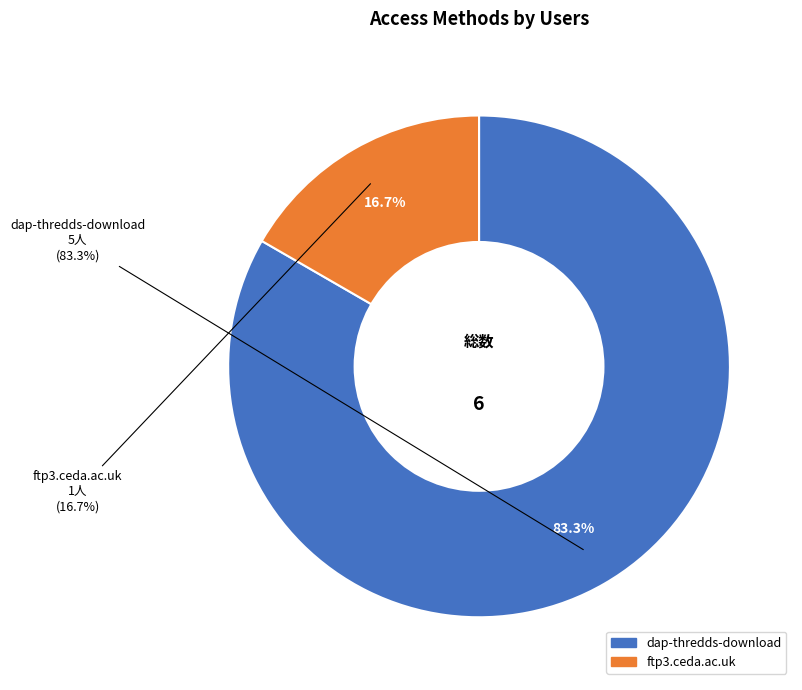

Rank the categories by value from lowest to highest.

ftp3.ceda.ac.uk, dap-thredds-download